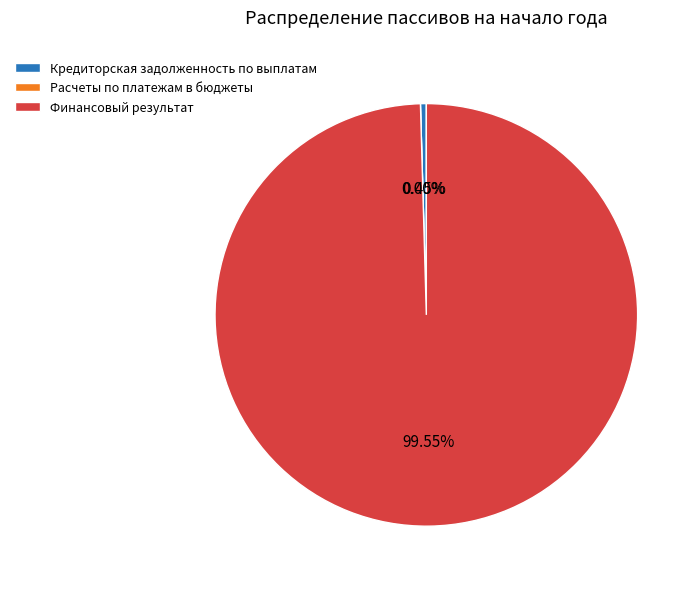

Is Финансовый результат the majority of the pie?

Yes